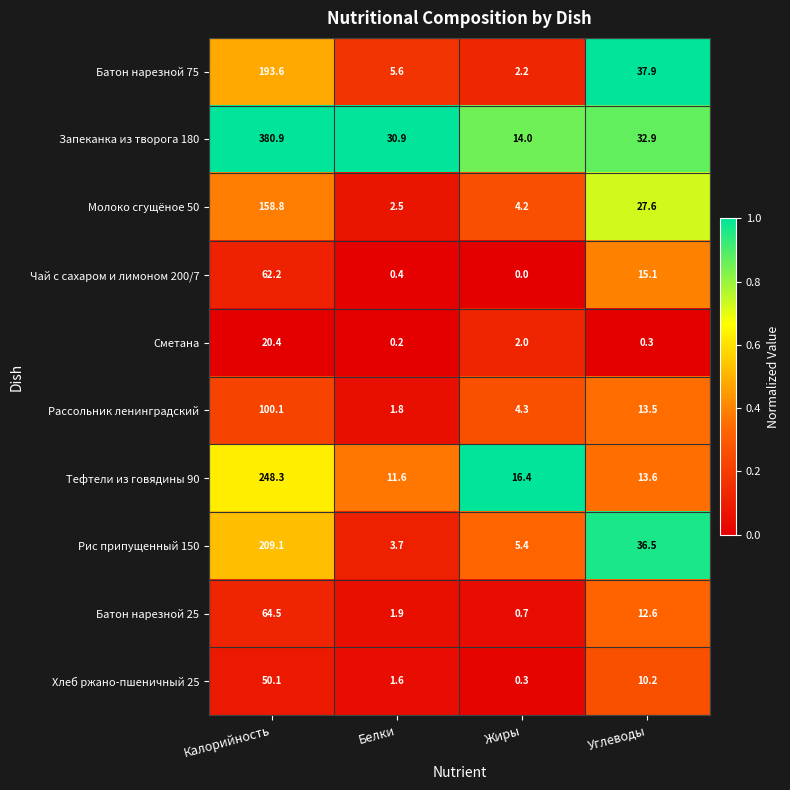

Which series has the largest total across all categories?

Запеканка из творога 180